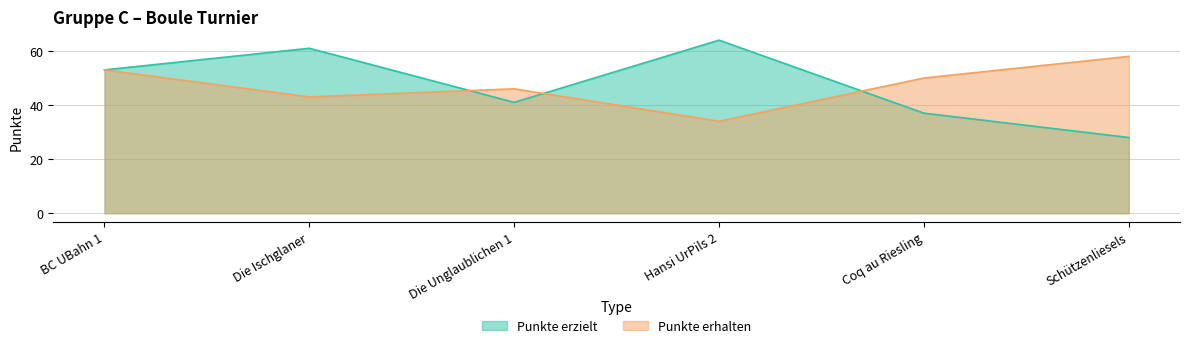

What is the average value of the Punkte erhalten series?

47